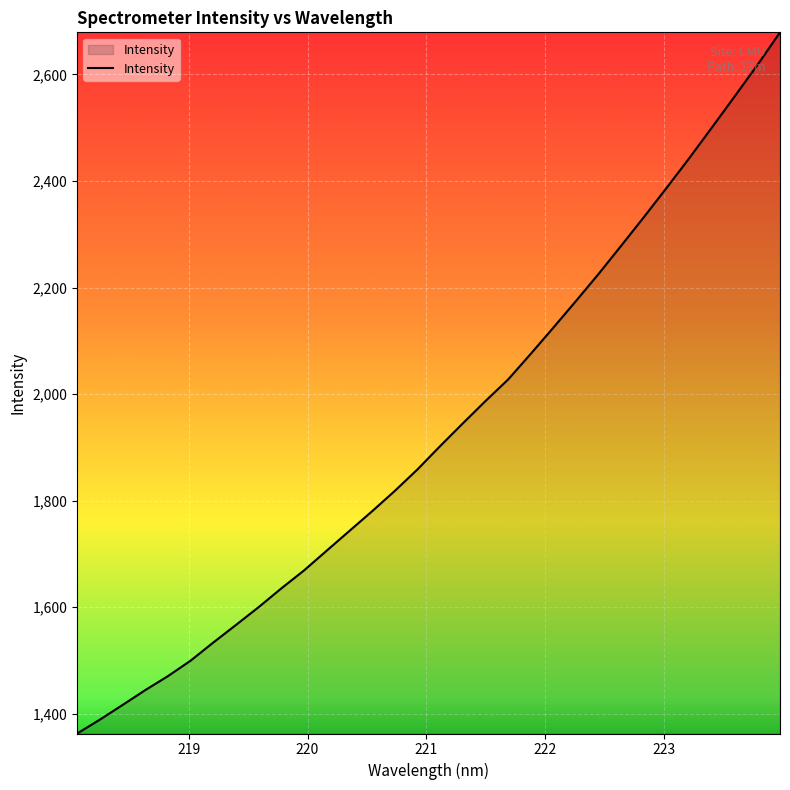

What is the difference between the maximum and minimum values?

1315.8